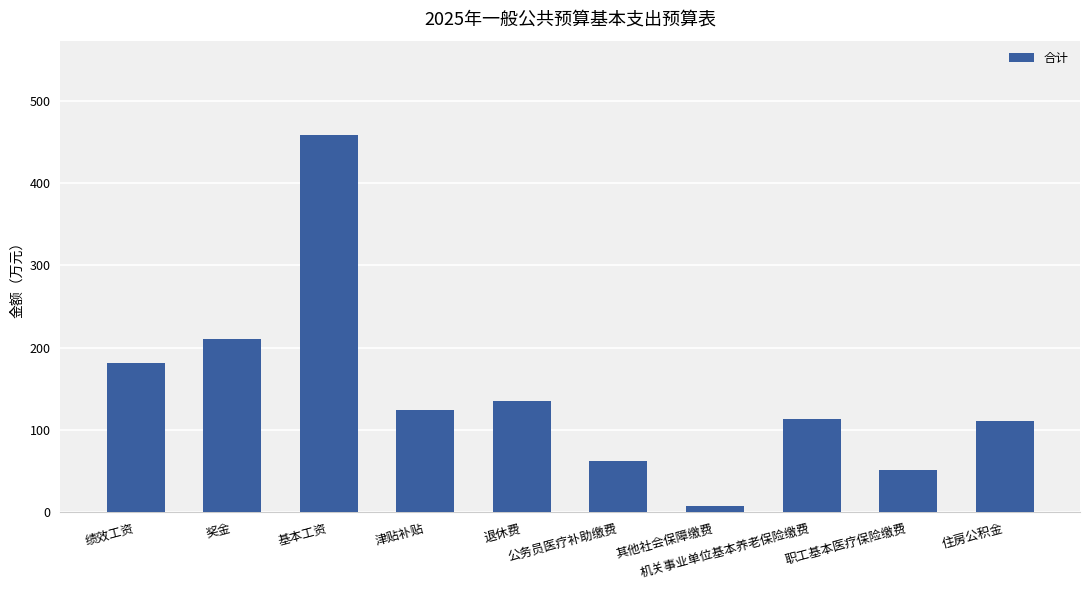

What position from the right is 职工基本医疗保险缴费?

2